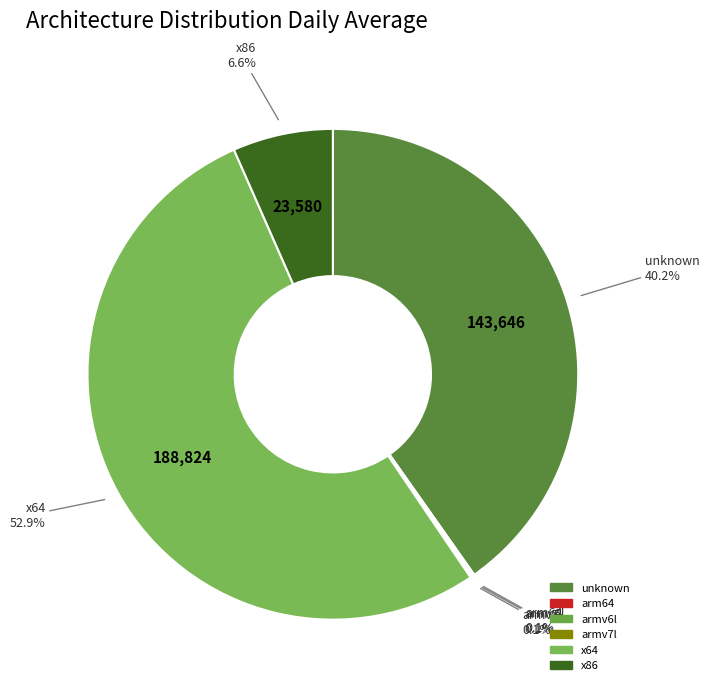

Which slice represents more than half of the pie?

x64